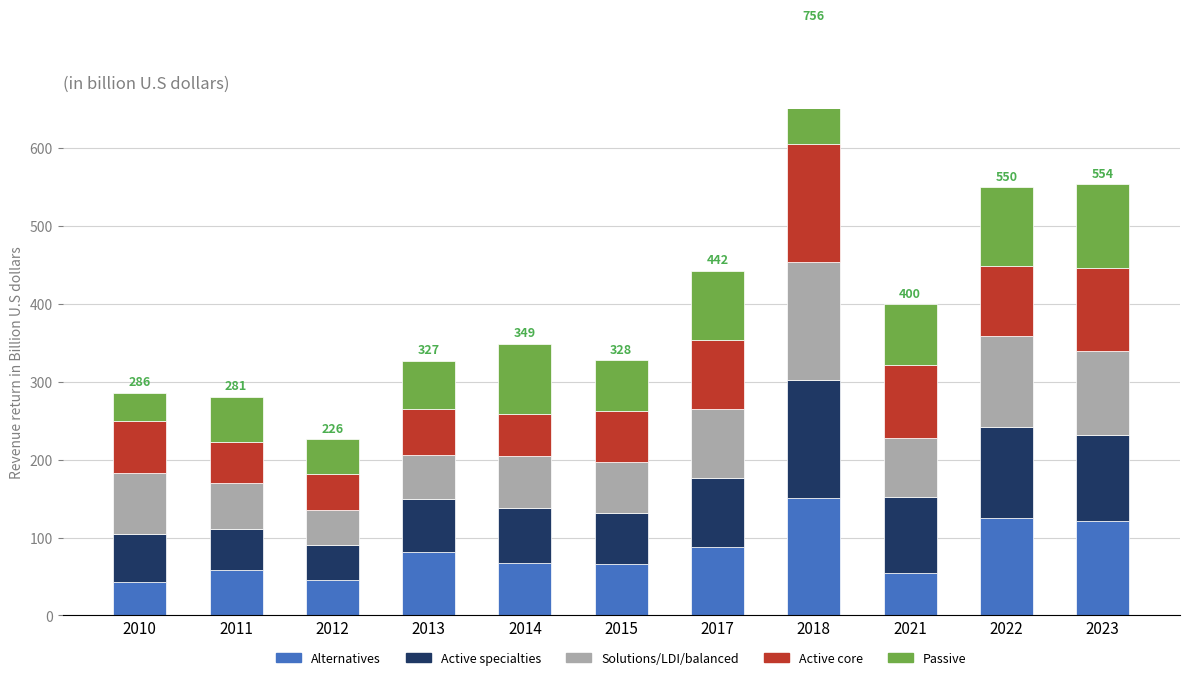

What is the greatest value displayed?

151.2